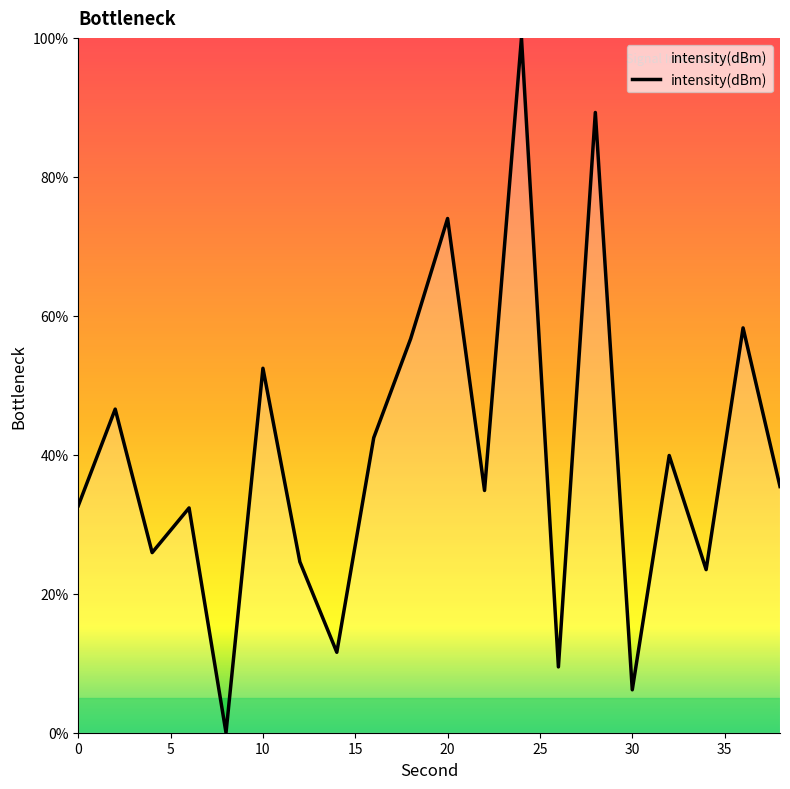

What is the difference between the maximum and minimum values?

100.0